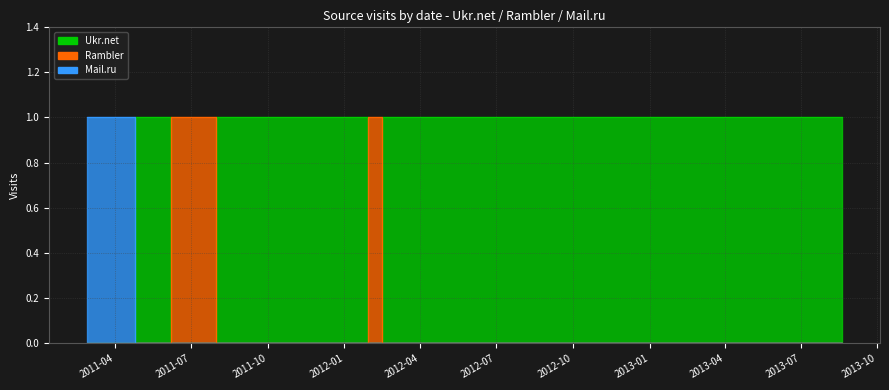

The value of Rambler at 2012-02-14 is 1. True or false?

True